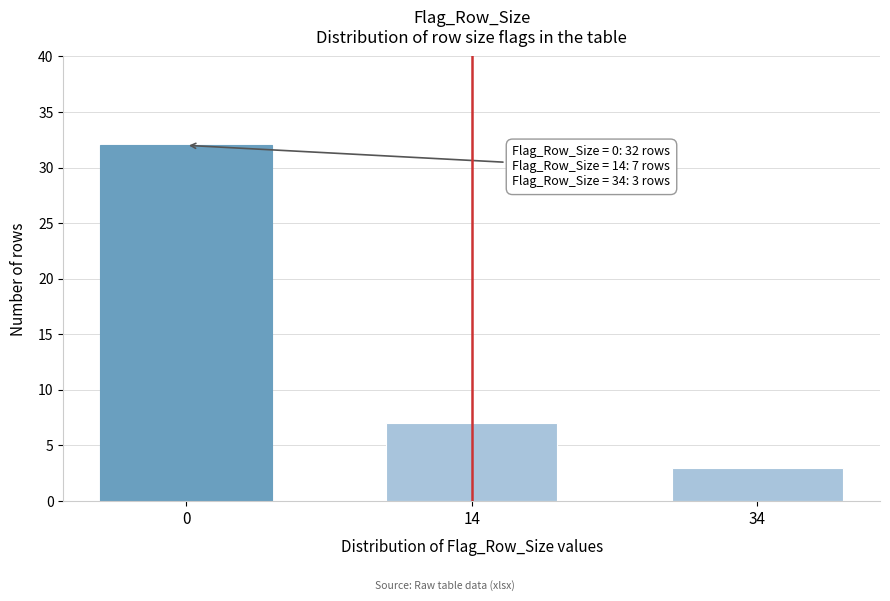

Reading left to right, list all the values displayed in this chart.

32	7	3